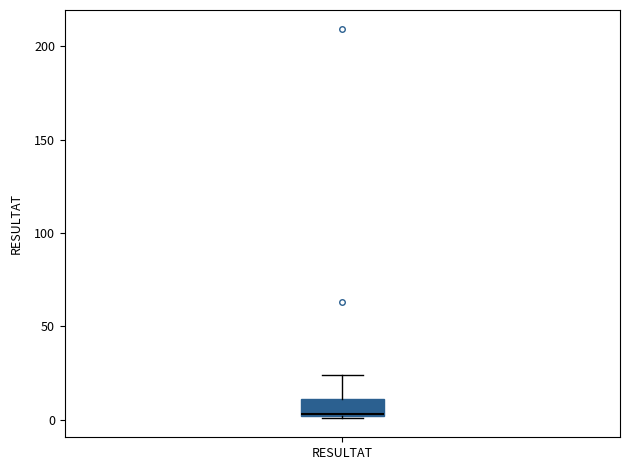

Read this box plot against the y-axis: the position of the median line, the range covered by the box, and the ends of both whiskers. The values are not printed on the chart, so give them approximately, as read against the axis.

median 5, box 0 to 10, whiskers 0 to 25